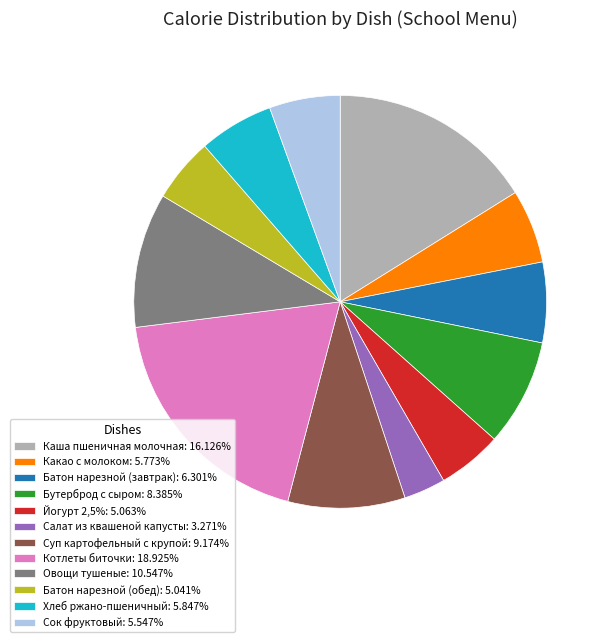

Is there a majority slice in this chart?

No